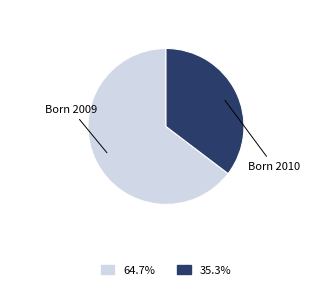

Count the number of slices in the pie.

2